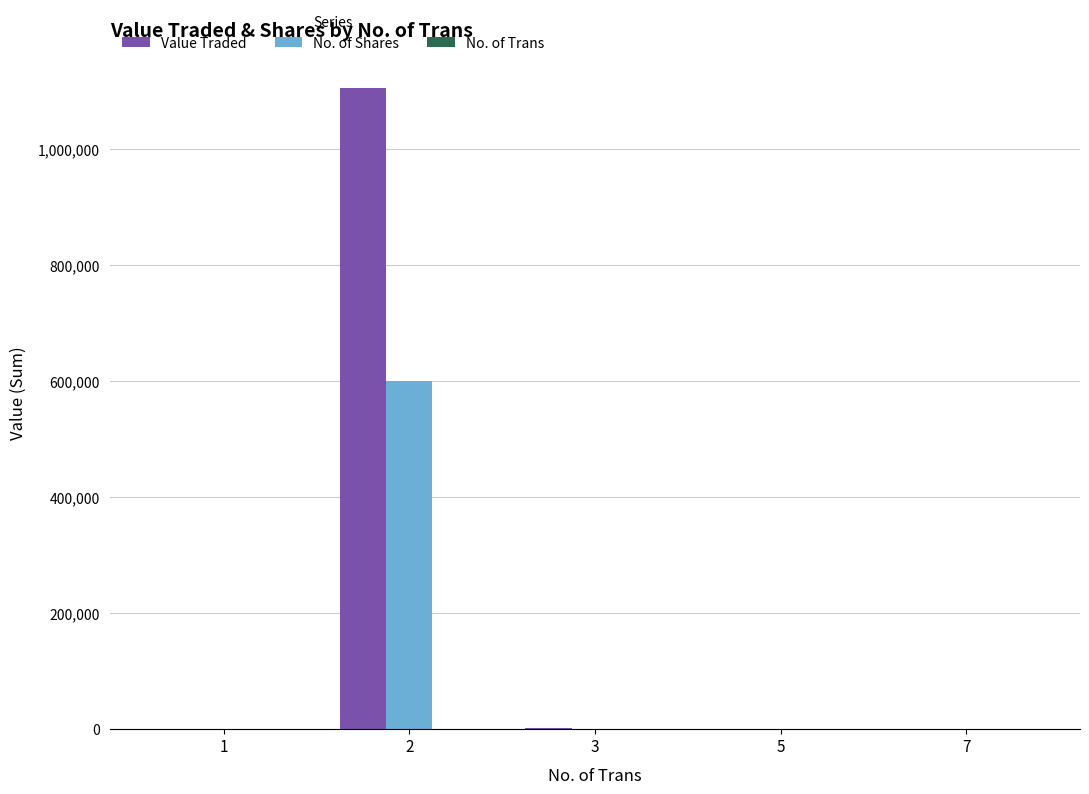

Which series changed the most between 1 and 2?

Value Traded